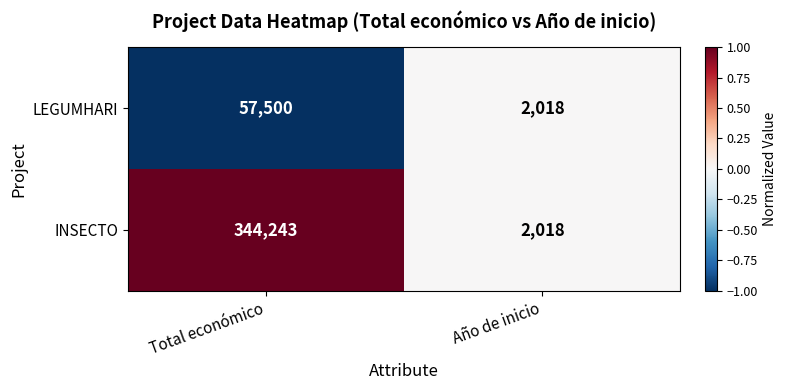

At which category is the sum across all series the highest?

Total económico